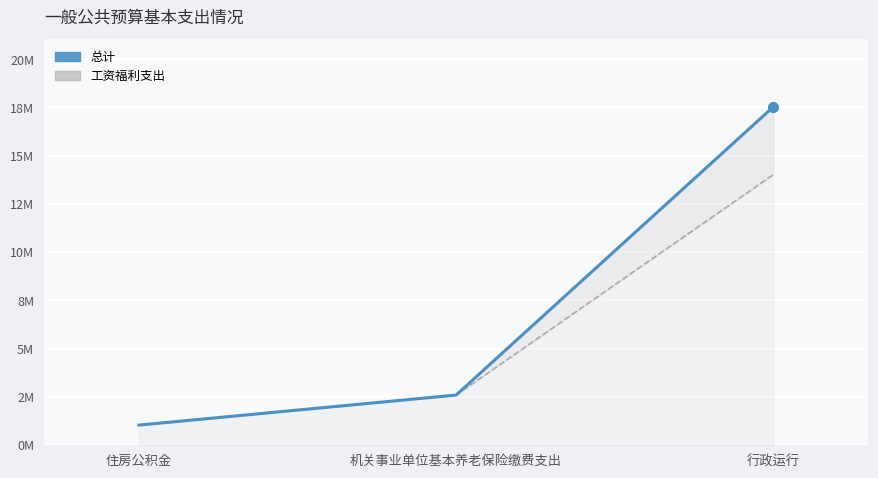

At which label is 工资福利支出 closest to 7527824?

机关事业单位基本养老保险缴费支出